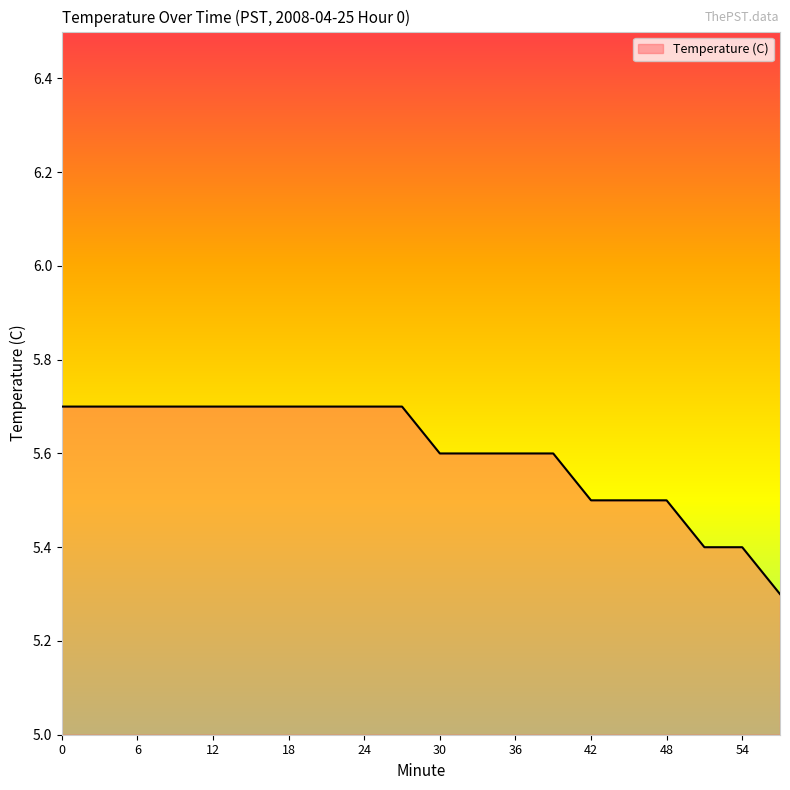

What is the minimum value shown in the chart?

5.3